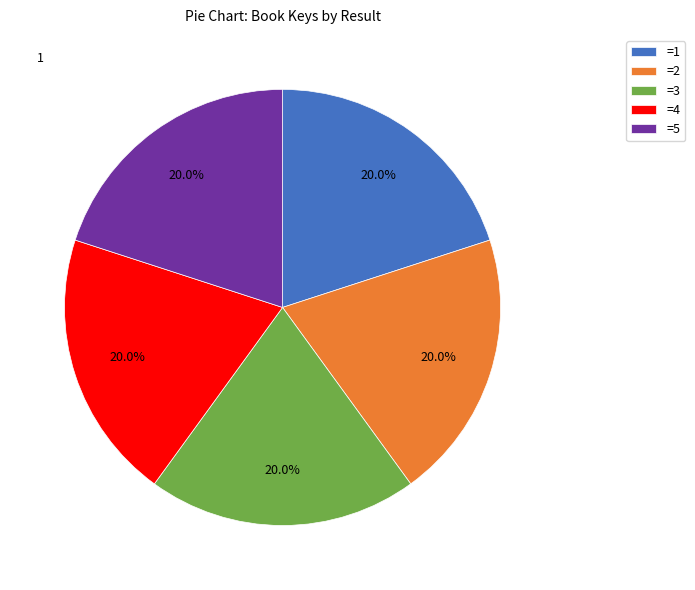

Approximately how many times larger is the value at =4 compared to =2?

1.0